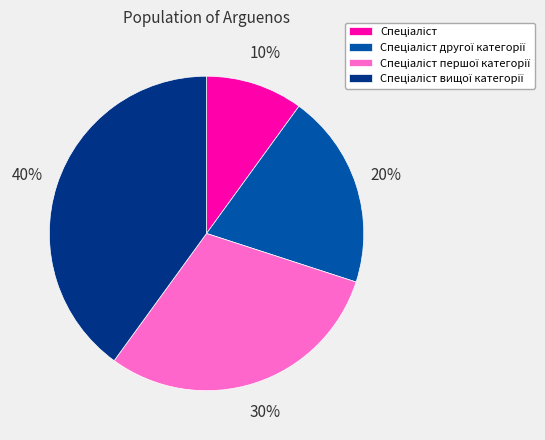

To the nearest percent, what is the difference between the largest and smallest slice percentages?

30%